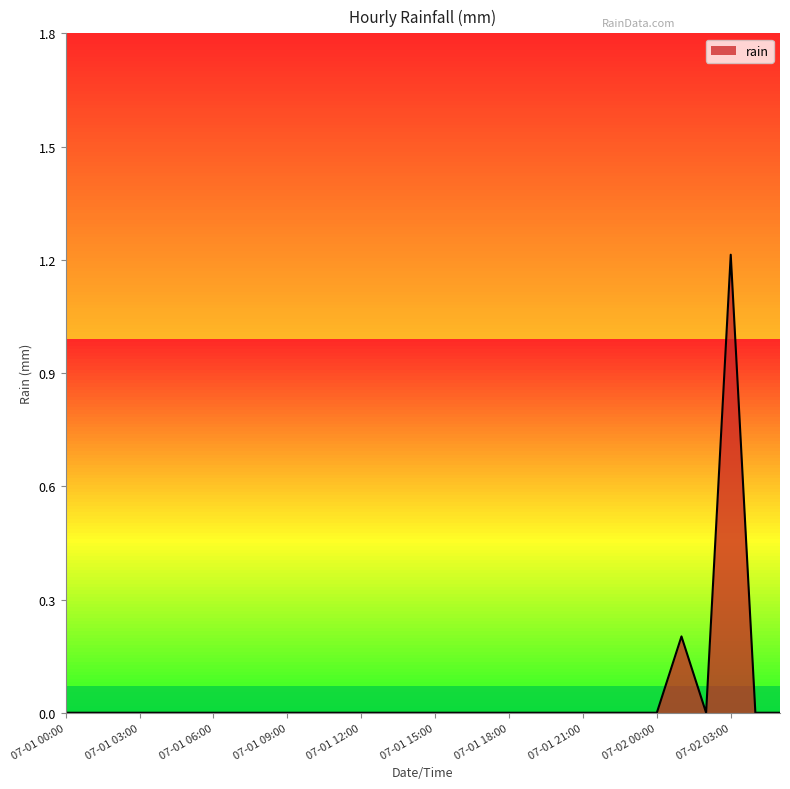

Does the chart have visible grid lines?

No